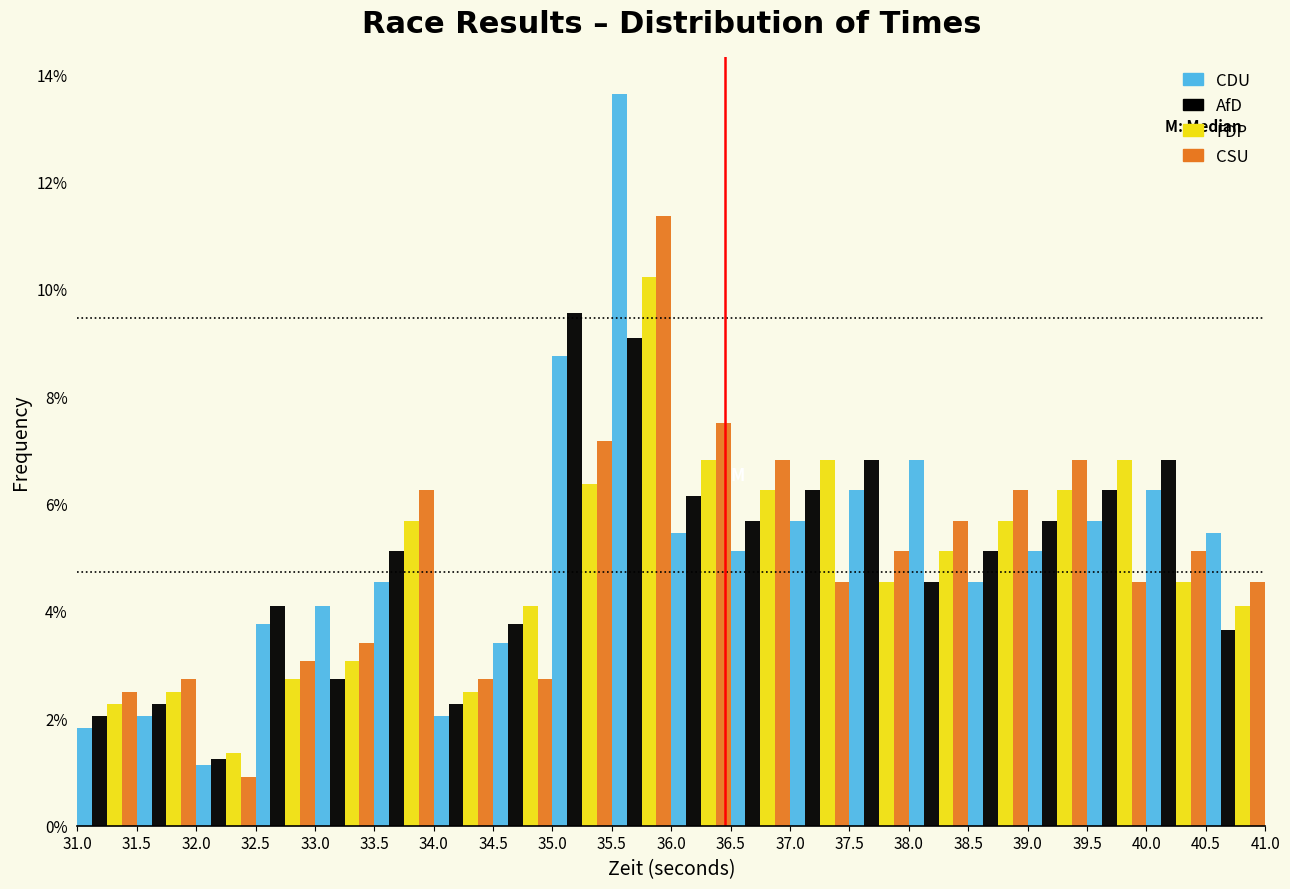

Reading left to right, list every range on the x-axis with the height of the bar of each series over it. The values are not printed on the chart, so give them approximately, as read against the axis.

31.0 to 31.5: CDU=1.8	AfD=2.0	FDP=2.2	CSU=2.6
31.5 to 32.0: CDU=2.0	AfD=2.2	FDP=2.6	CSU=2.8
32.0 to 32.5: CDU=1.2	AfD=1.2	FDP=1.4	CSU=1.0
32.5 to 33.0: CDU=3.8	AfD=4.0	FDP=2.8	CSU=3.0
33.0 to 33.5: CDU=4.0	AfD=2.8	FDP=3.0	CSU=3.4
33.5 to 34.0: CDU=4.6	AfD=5.2	FDP=5.6	CSU=6.2
34.0 to 34.5: CDU=2.0	AfD=2.2	FDP=2.6	CSU=2.8
34.5 to 35.0: CDU=3.4	AfD=3.8	FDP=4.0	CSU=2.8
35.0 to 35.5: CDU=8.8	AfD=9.6	FDP=6.4	CSU=7.2
35.5 to 36.0: CDU=13.6	AfD=9.0	FDP=10.2	CSU=11.4
36.0 to 36.5: CDU=5.4	AfD=6.2	FDP=6.8	CSU=7.6
36.5 to 37.0: CDU=5.2	AfD=5.6	FDP=6.2	CSU=6.8
37.0 to 37.5: CDU=5.6	AfD=6.2	FDP=6.8	CSU=4.6
37.5 to 38.0: CDU=6.2	AfD=6.8	FDP=4.6	CSU=5.2
38.0 to 38.5: CDU=6.8	AfD=4.6	FDP=5.2	CSU=5.6
38.5 to 39.0: CDU=4.6	AfD=5.2	FDP=5.6	CSU=6.2
39.0 to 39.5: CDU=5.2	AfD=5.6	FDP=6.2	CSU=6.8
39.5 to 40.0: CDU=5.6	AfD=6.2	FDP=6.8	CSU=4.6
40.0 to 40.5: CDU=6.2	AfD=6.8	FDP=4.6	CSU=5.2
40.5 to 41.0: CDU=5.4	AfD=3.6	FDP=4.0	CSU=4.6